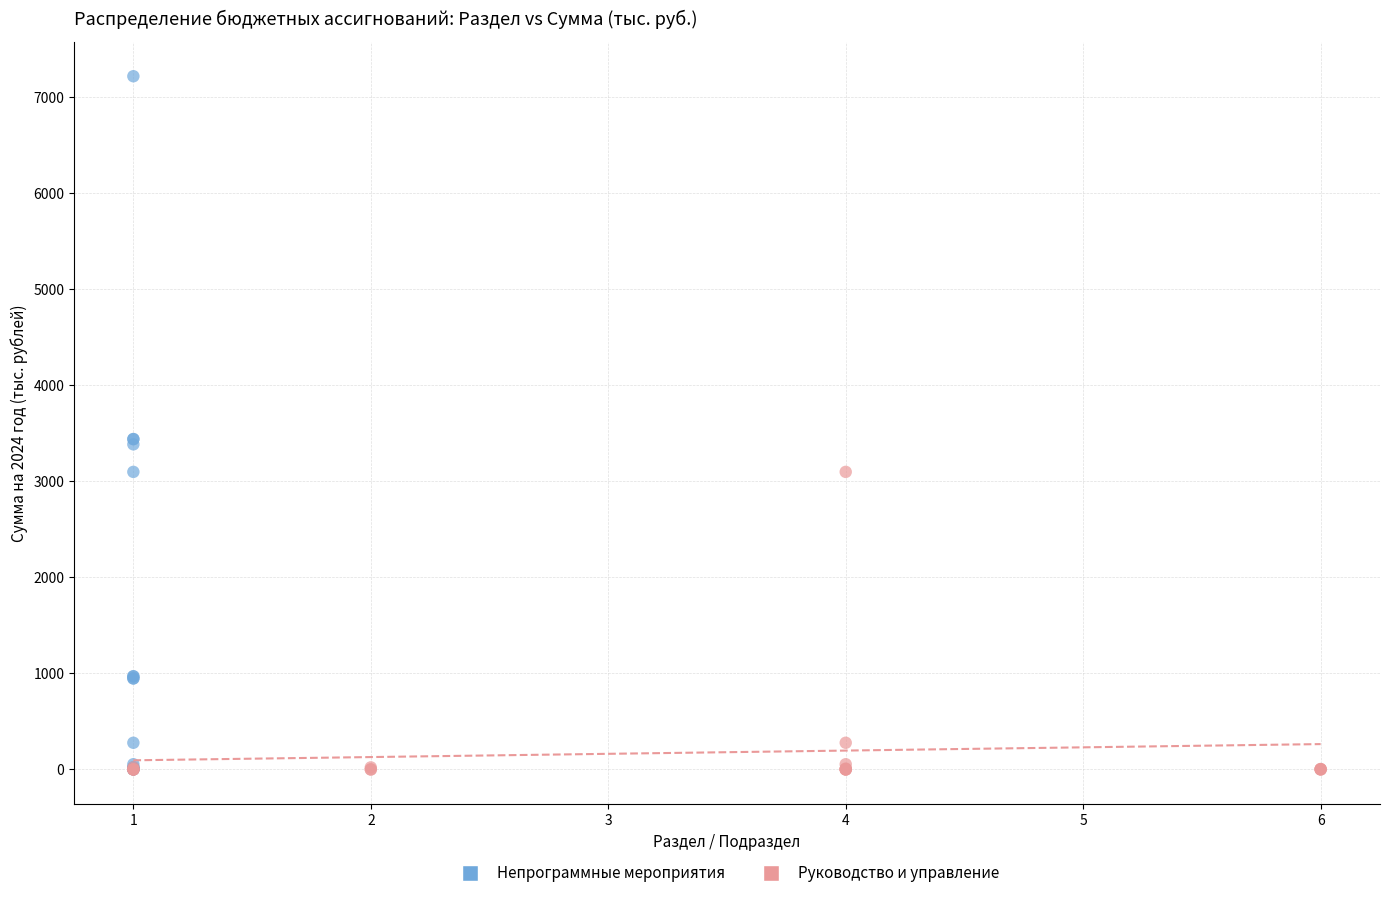

Which series contains the highest Y value?

Непрограммные мероприятия